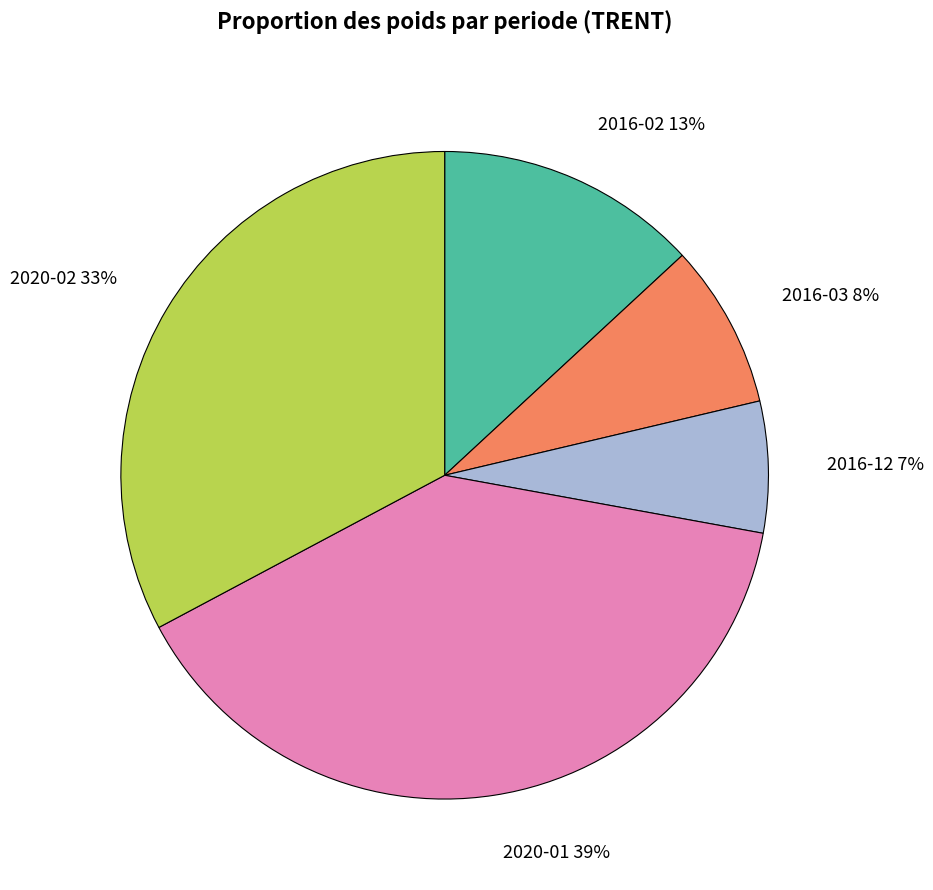

What is the ratio of the value at 2016-03 to the value at 2016-02?

0.6